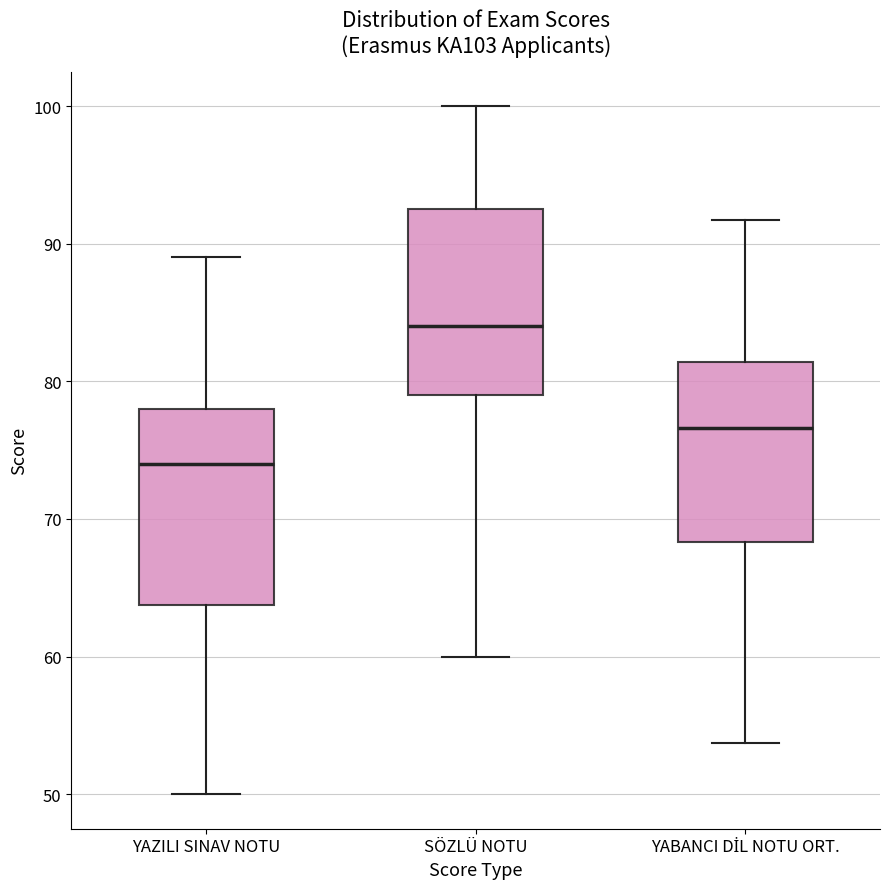

Where does the median line of the box for YAZILI SINAV NOTU sit on the y-axis? The values are not printed on the chart, so give them approximately, as read against the axis.

74